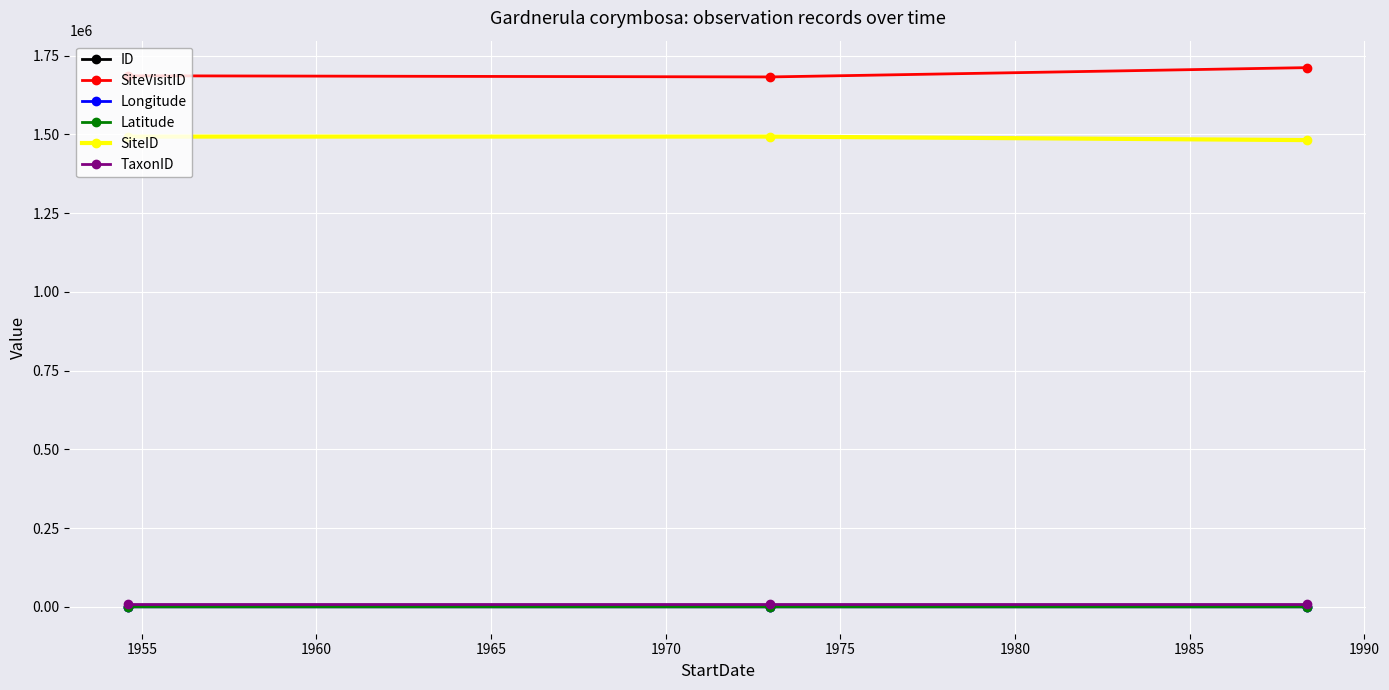

What is the value of the SiteVisitID point at the 3rd from the left?

1712299.0